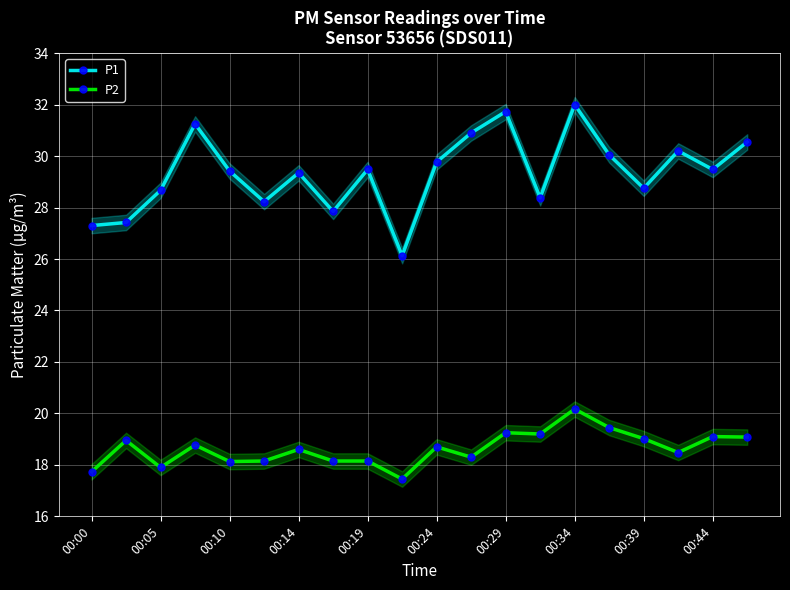

What is the highest value of the P1 series?

32.0